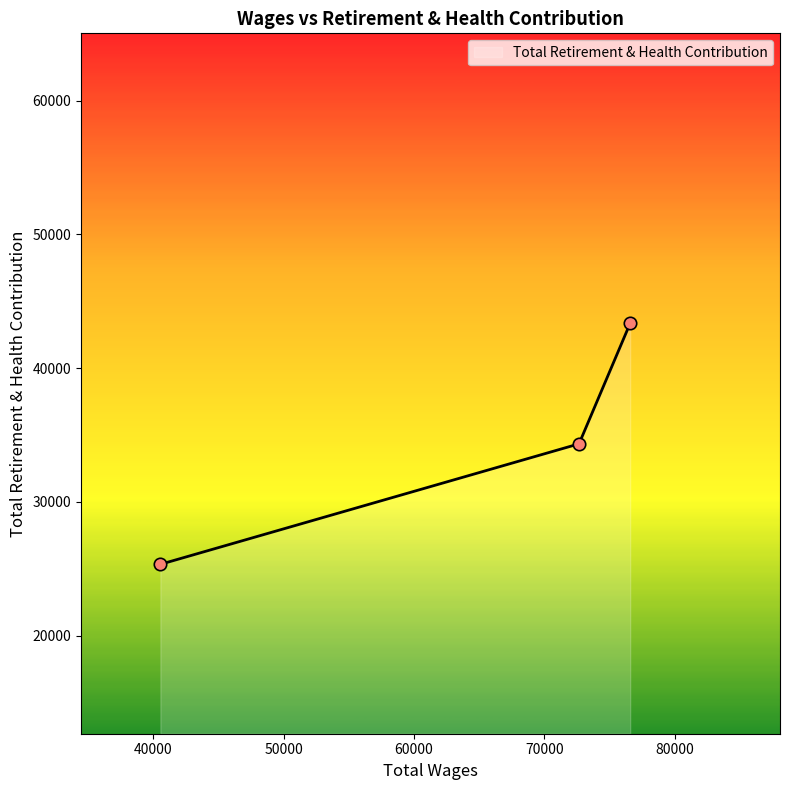

What is the lowest value of the Total Retirement & Health Contribution series?

25331.0